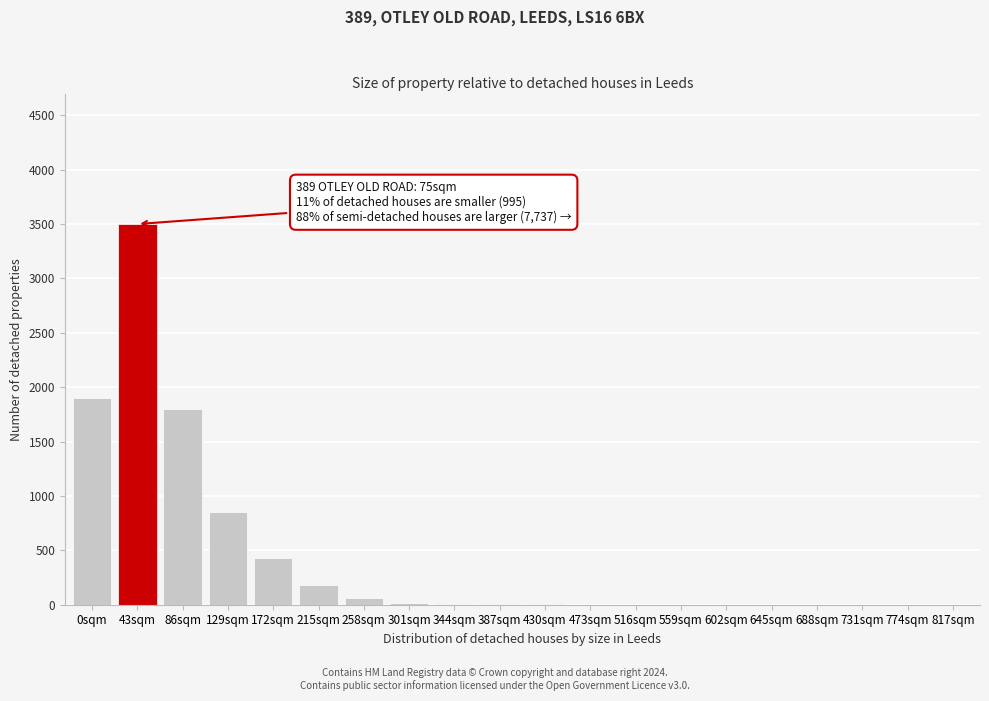

At which label is the value closest to 1750?

86sqm